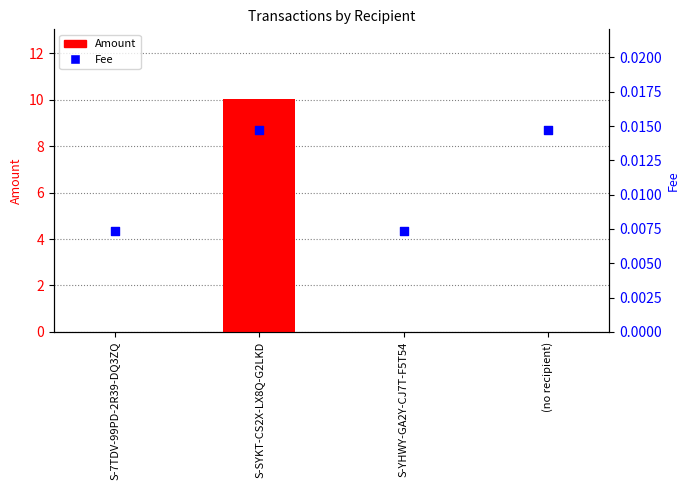

What are all the series names shown in the legend?

Amount, Fee